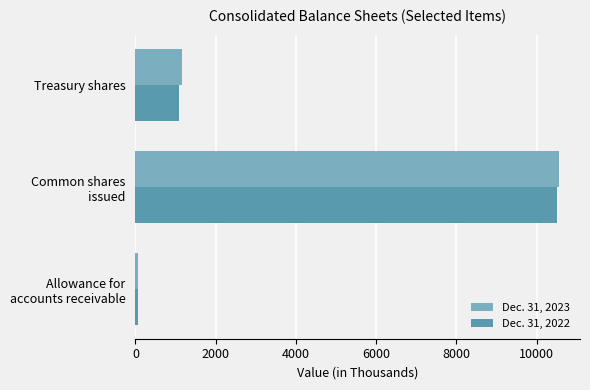

Rank the series by their maximum value, from highest to lowest.

Dec. 31, 2023, Dec. 31, 2022